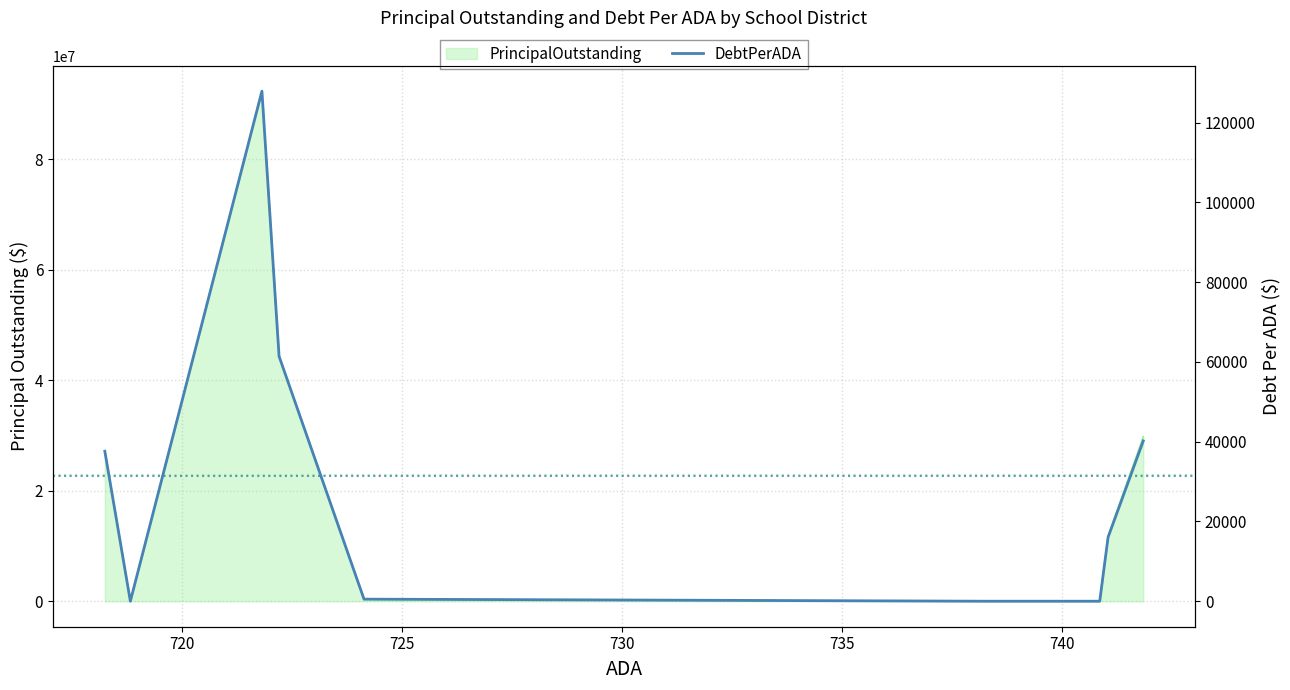

What is the greatest value displayed?

127886.8